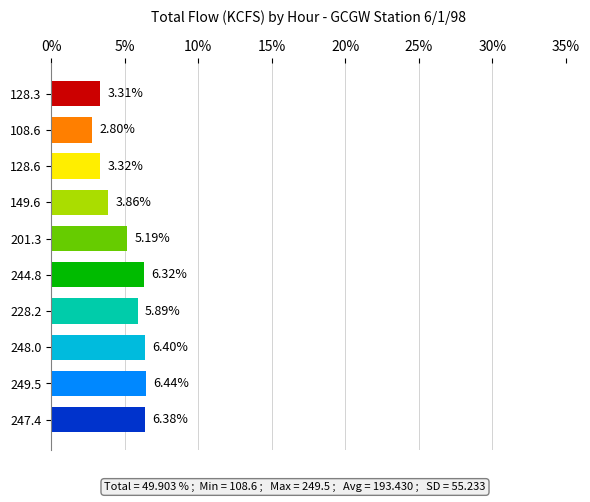

What is the change in value from 128.6 to 228.2?

+2.6